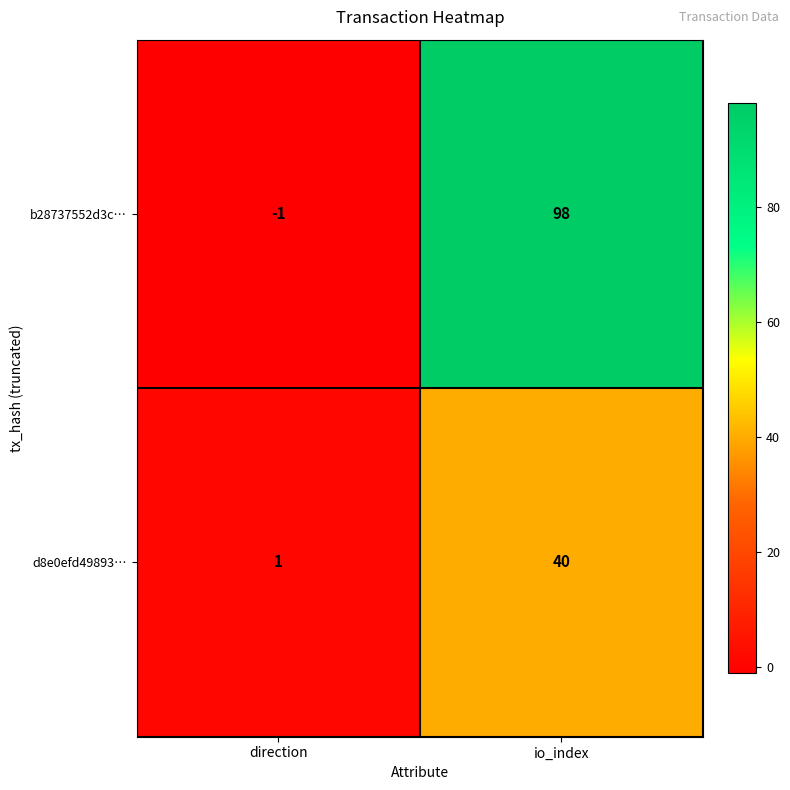

Which series has the largest total across all categories?

b28737552d3c…